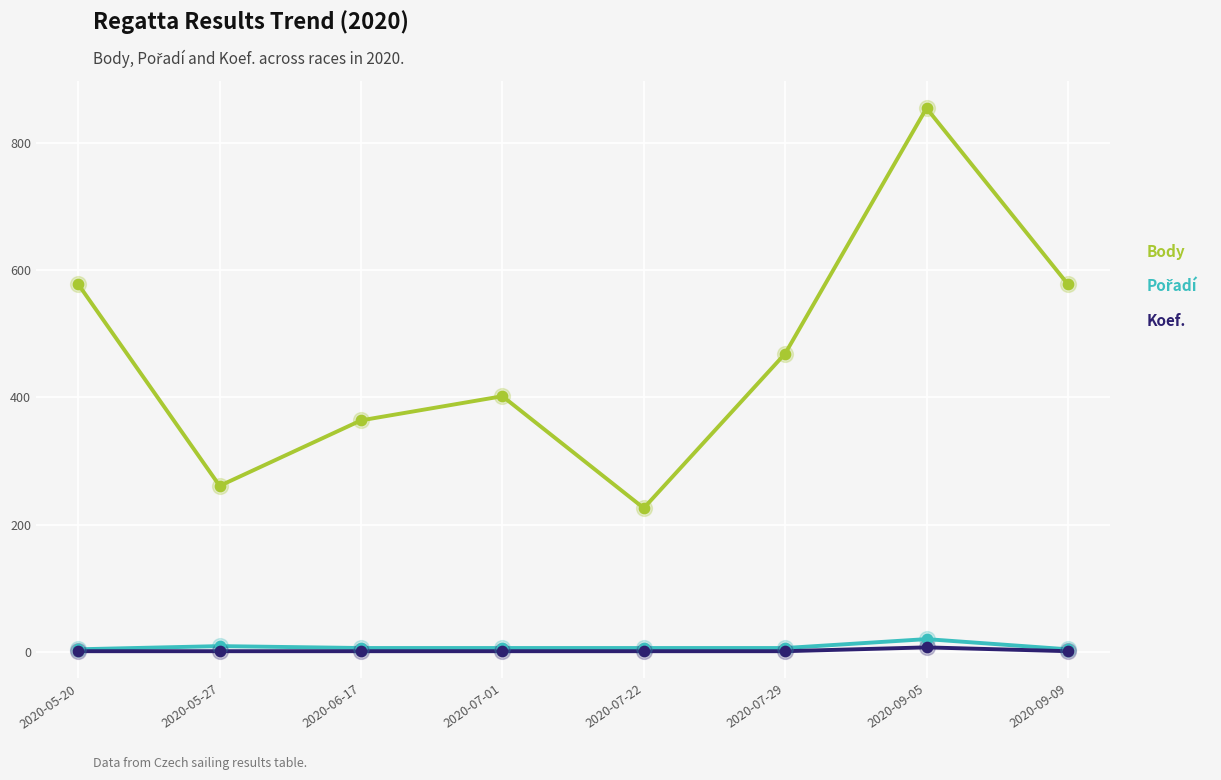

Which series has the widest spread of values?

Body